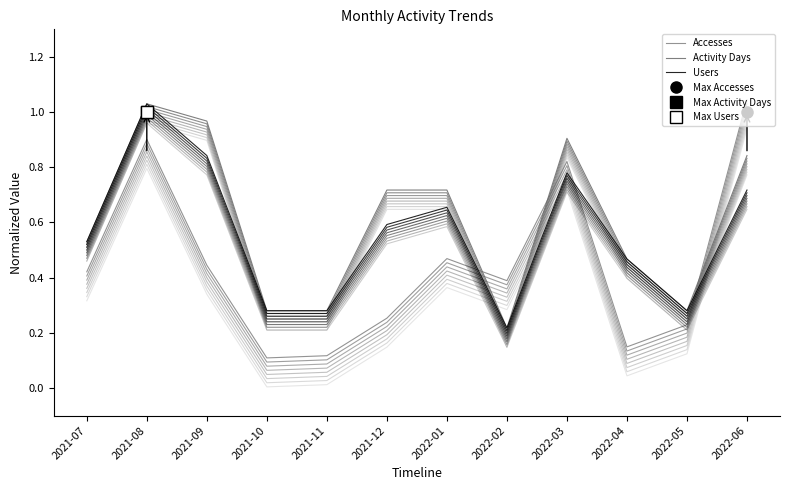

At which category is the sum across all series the highest?

2021-08